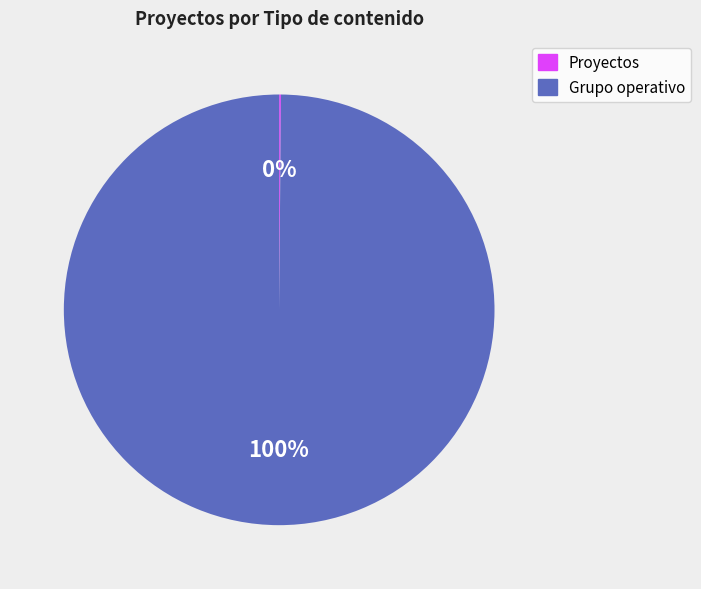

To the nearest percent, what is the difference between the largest and smallest slice percentages?

100%